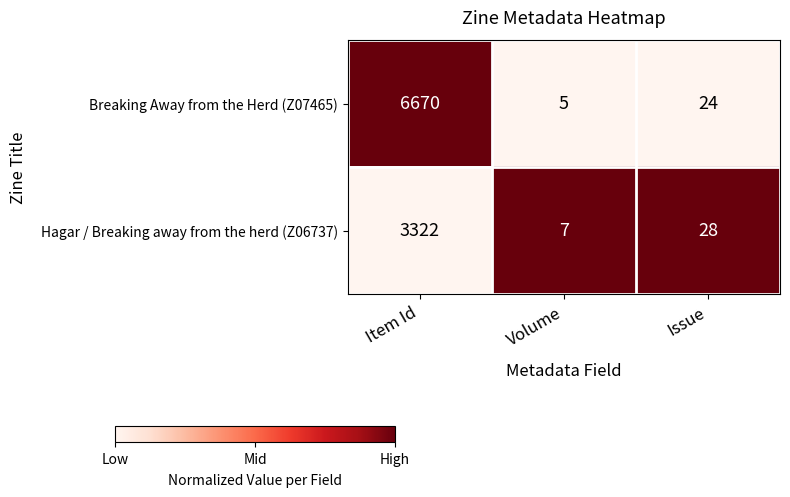

At which label does Breaking Away from the Herd (Z07465) first exceed 24?

Item Id